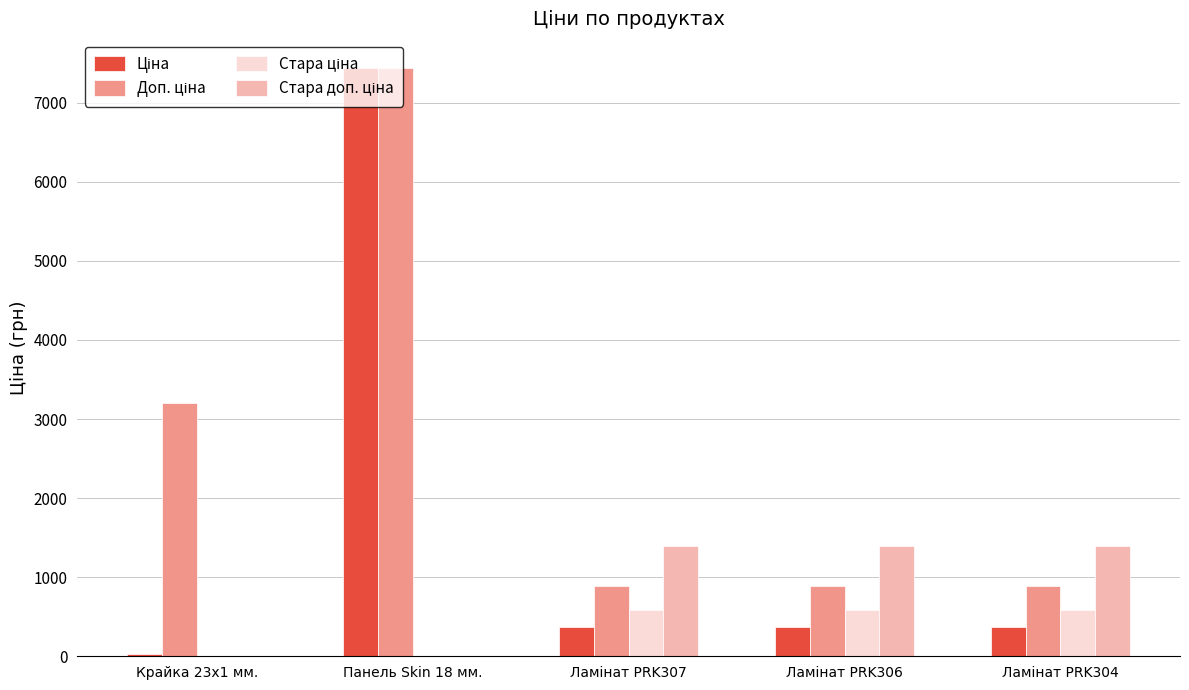

At which category is the sum across all series the highest?

Панель Skin 18 мм.